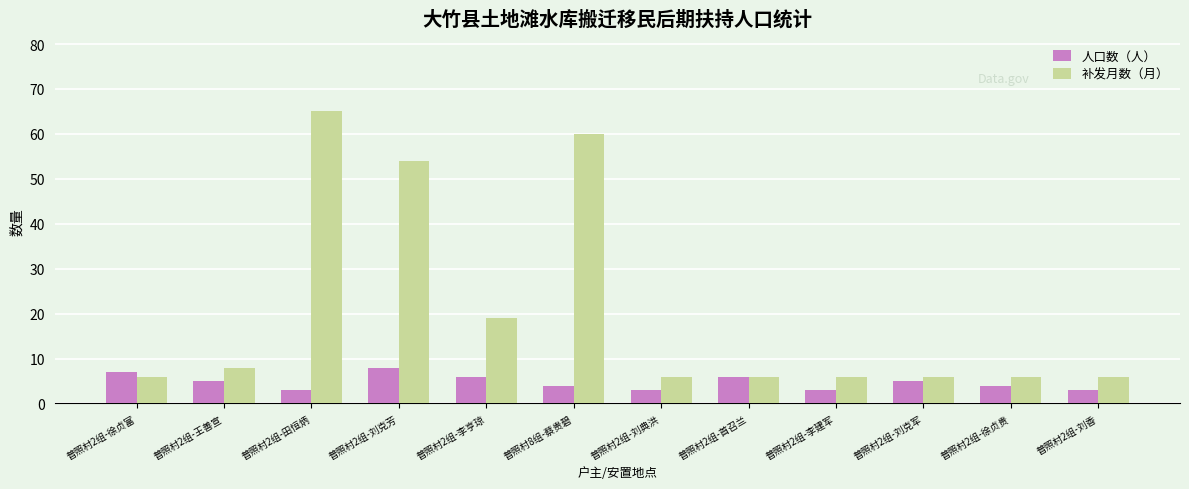

Reading left to right, transcribe all the data shown in this chart.

人口数（人）: 7	5	3	8	6	4	3	6	3	5	4	3
补发月数（月）: 6	8	65	54	19	60	6	6	6	6	6	6